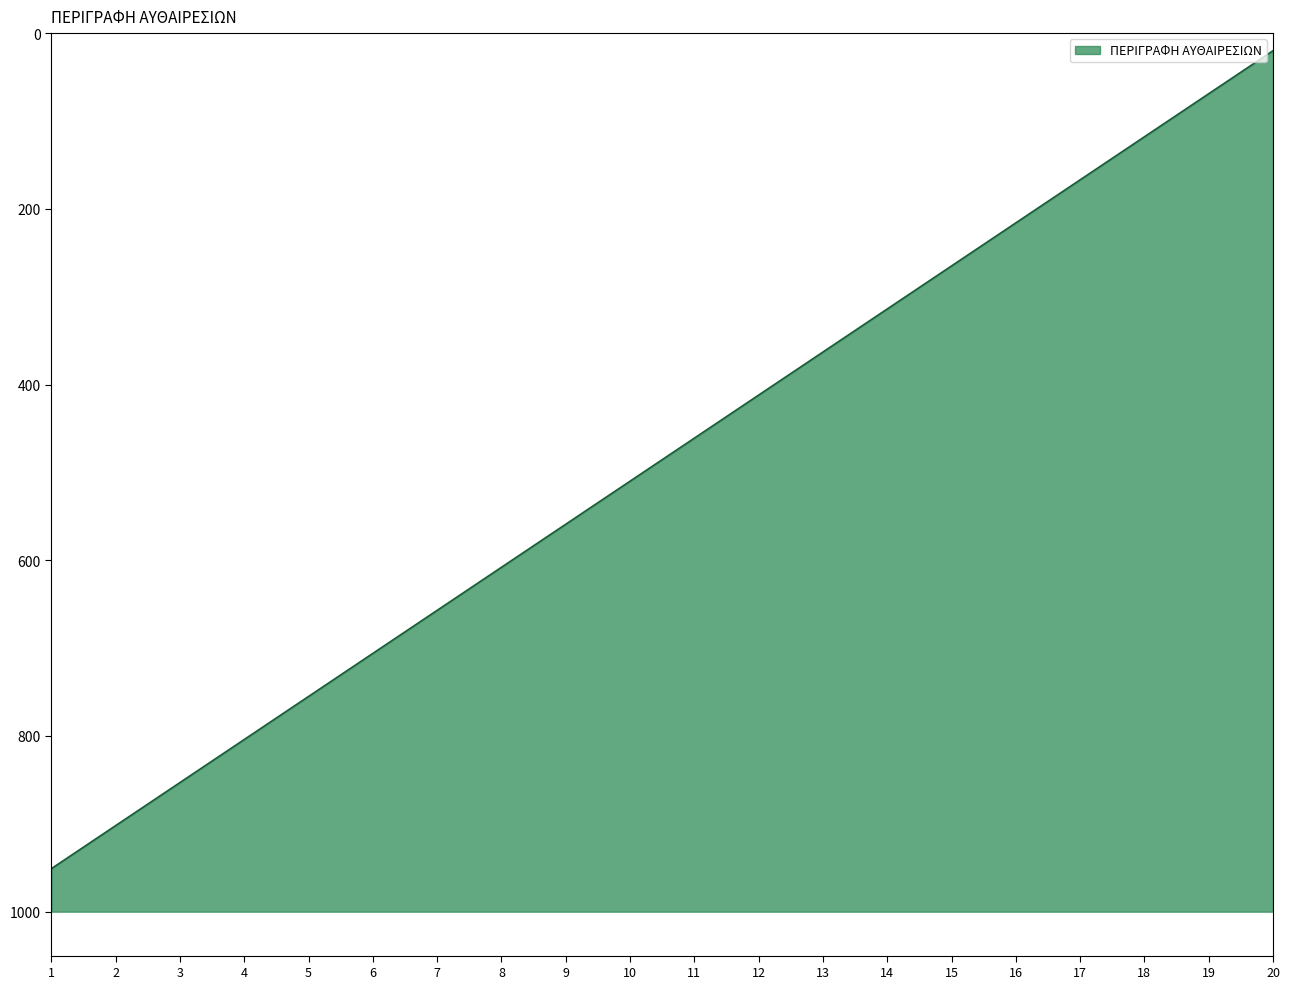

Reading right to left, extract all data points from this chart.

20	69	118	167	216	265	314	363	412	461	510	559	608	657	706	755	804	853	902	951